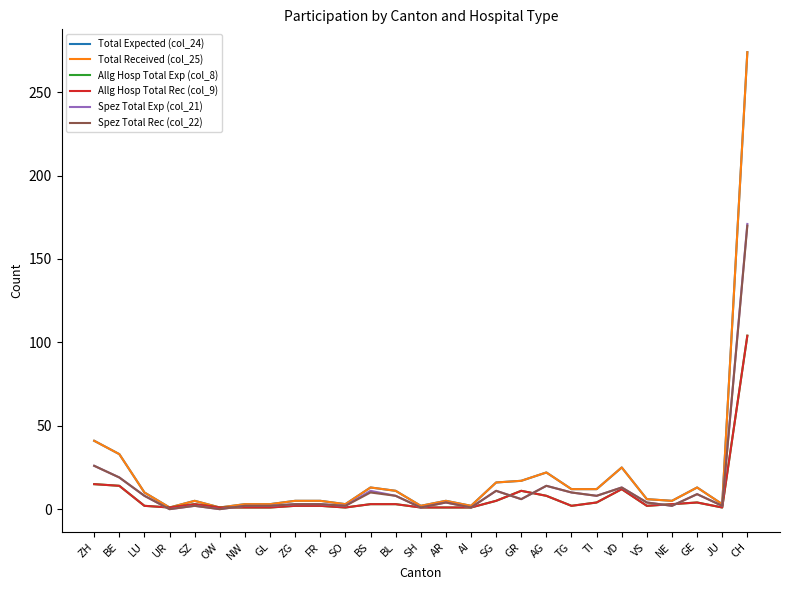

True or false: Total Expected (col_24) and Allg Hosp Total Rec (col_9) cross at least once.

False